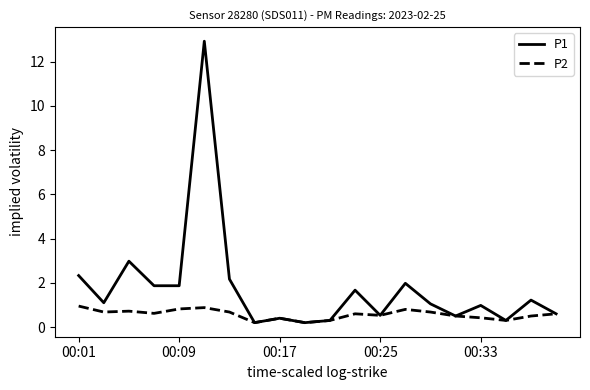

Which series has the largest total across all categories?

P1